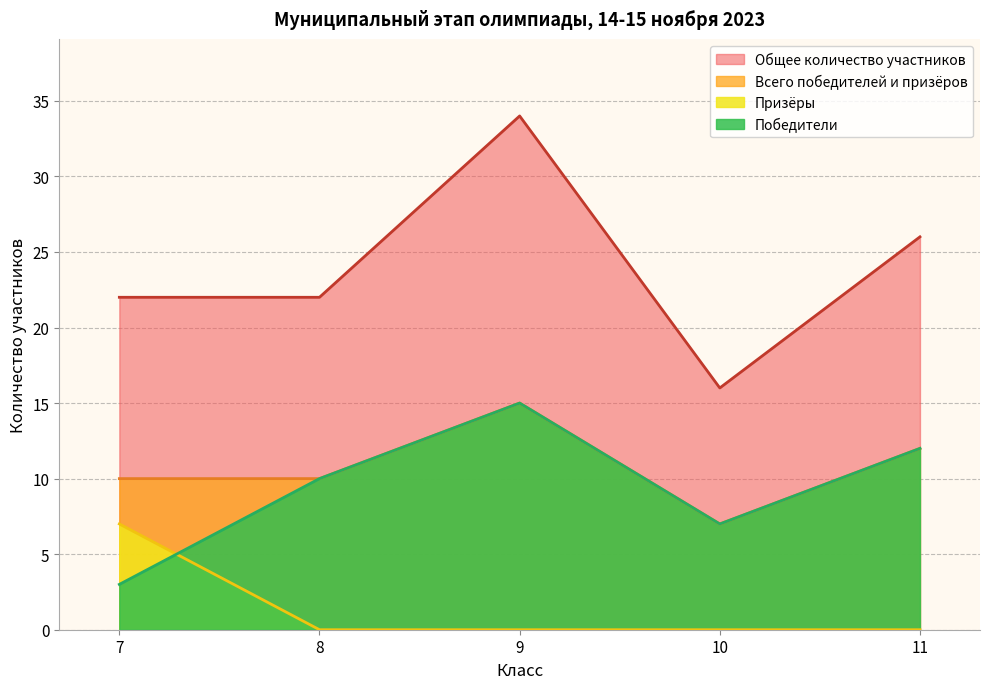

The Призёры series shows 0 at 8. True or false?

True